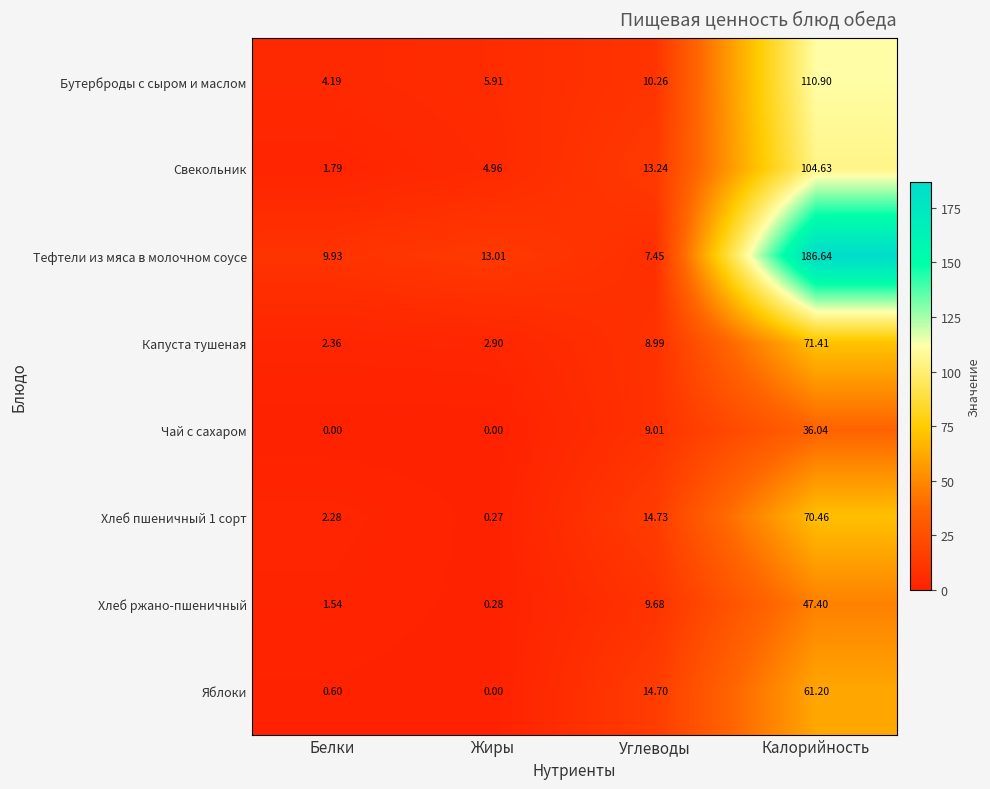

Which label corresponds to the largest value in the chart?

Калорийность